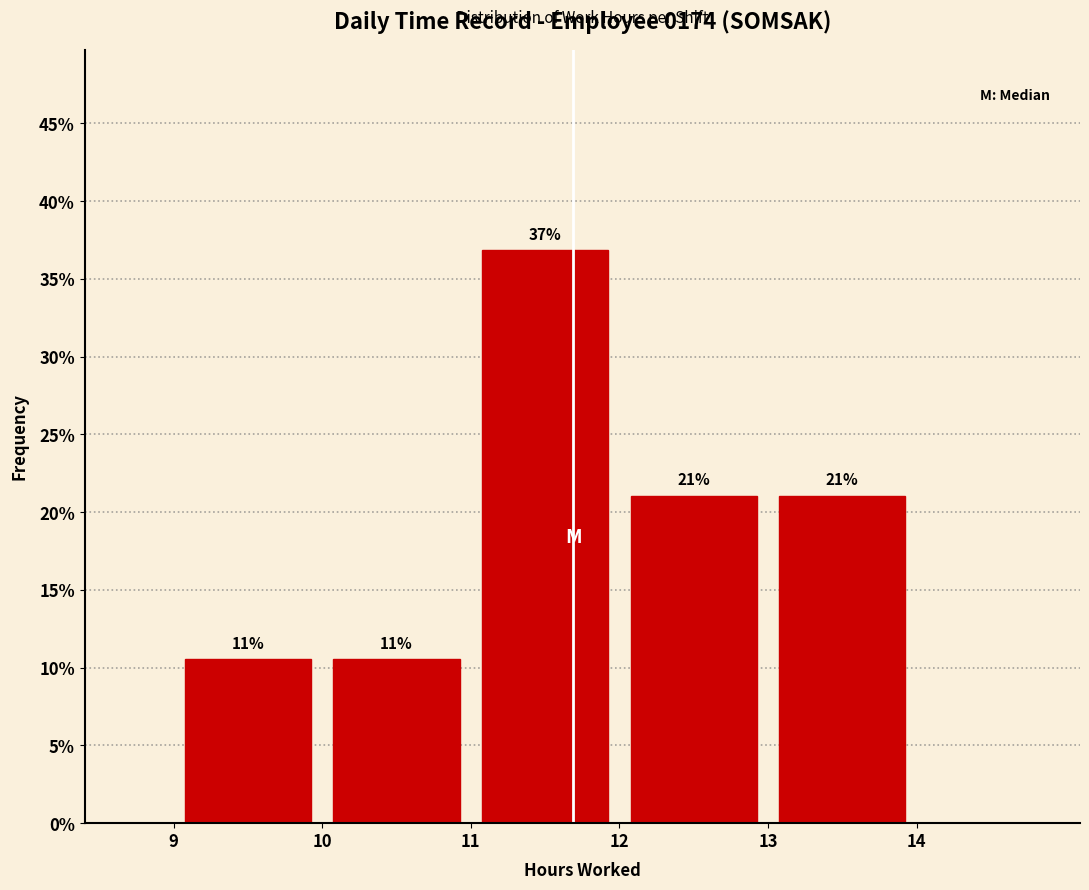

Which range on the x-axis has the tallest bar?

11 to 12